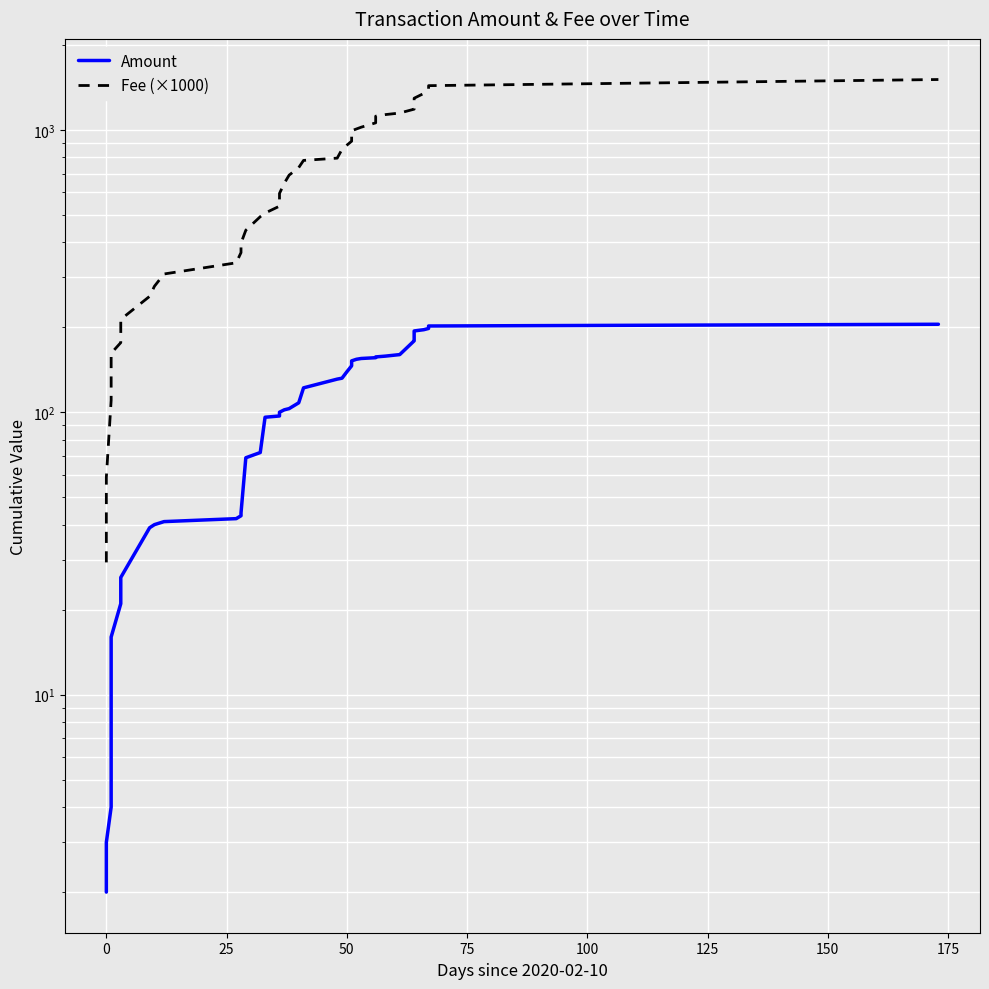

True or false: Amount has more than 0 points higher than both neighbors.

False